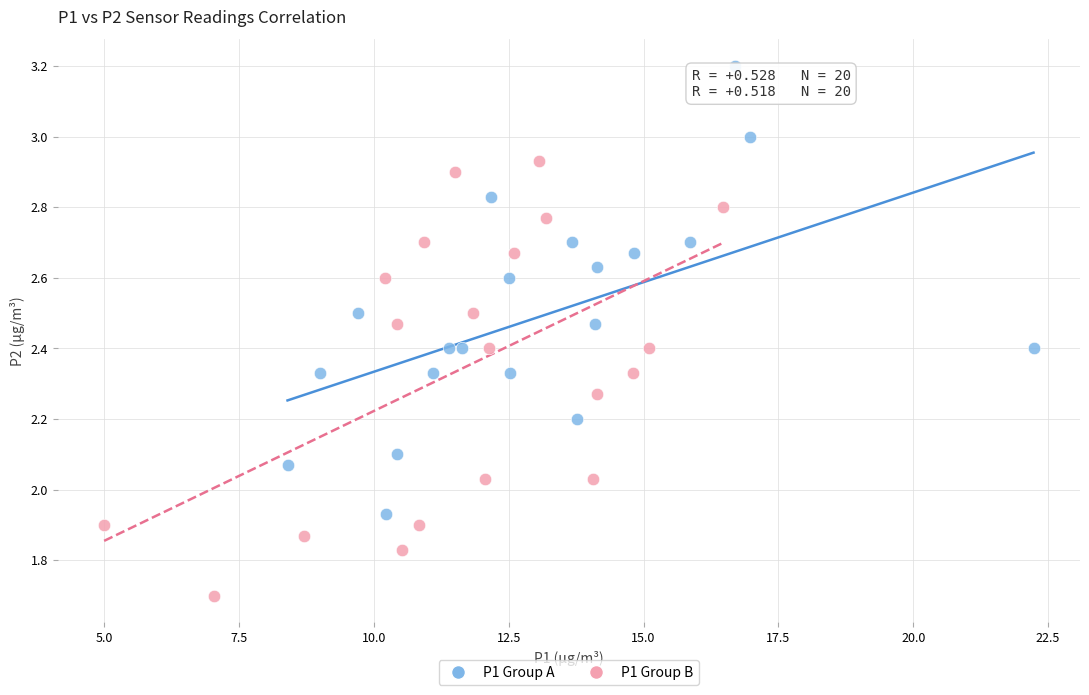

Which series contains the lowest Y value?

P1 Group B